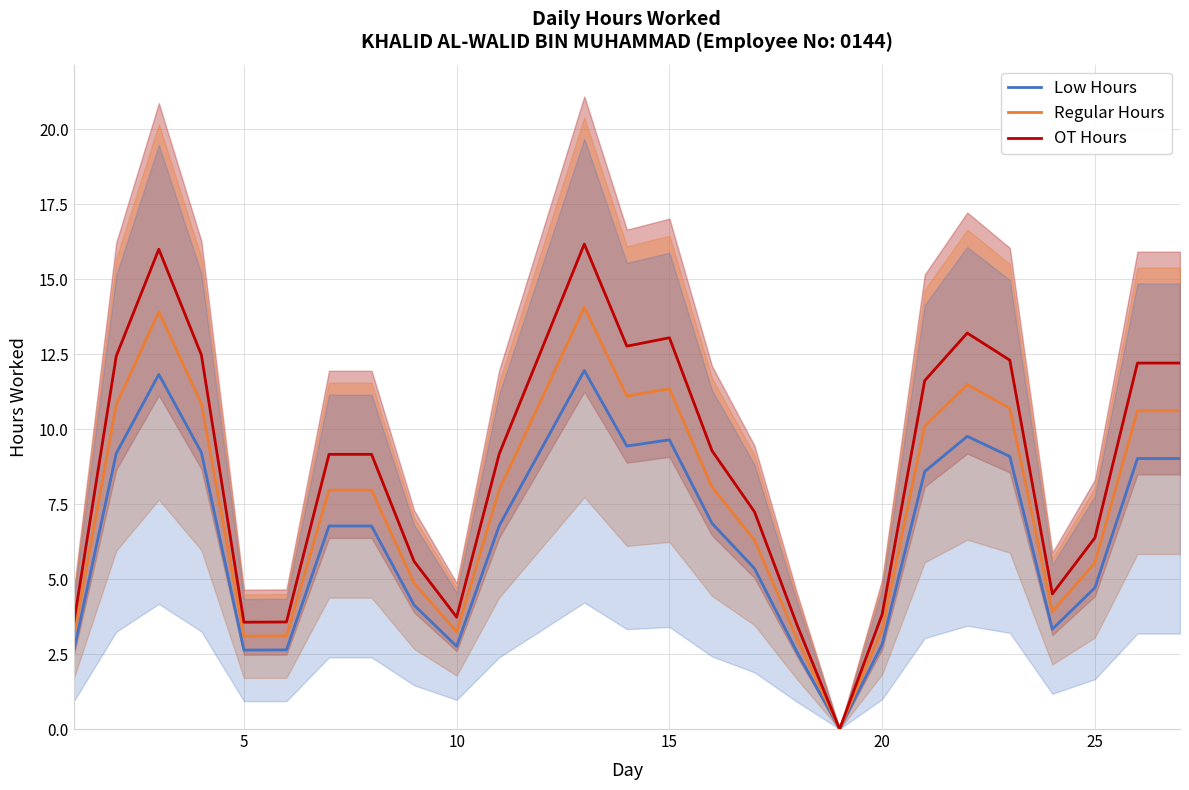

What is the highest value of the OT Hours series?

16.2